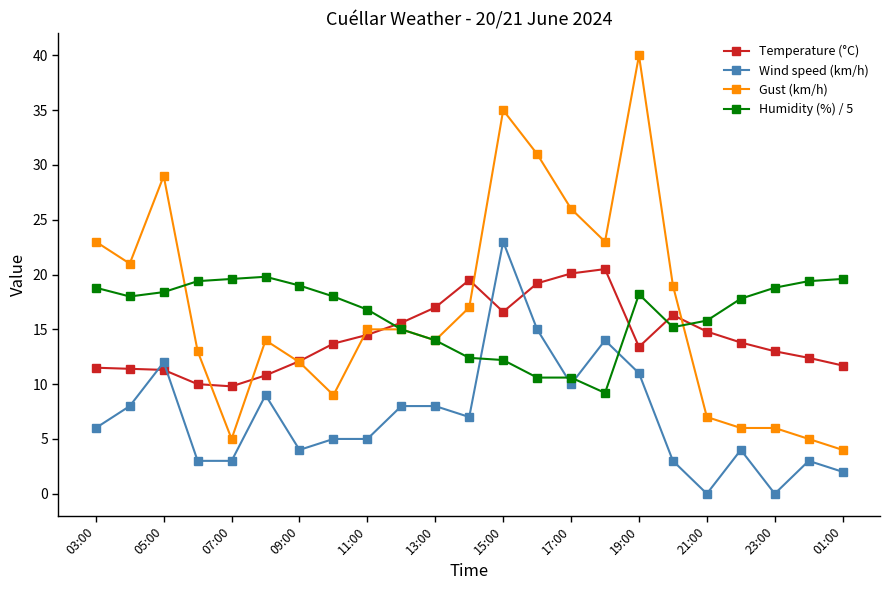

After their last crossing, which series has the higher values: Humidity (%) / 5 or Temperature (°C)?

Humidity (%) / 5